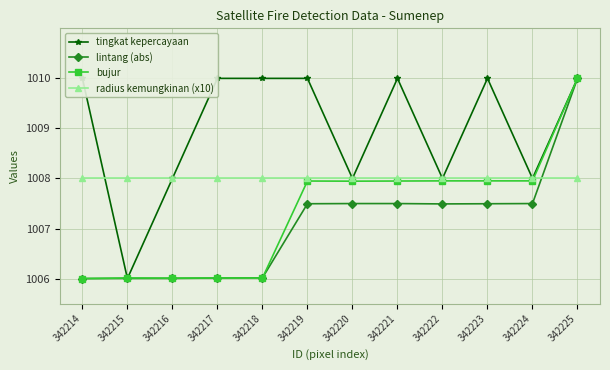

Which series has the widest spread of values?

tingkat kepercayaan